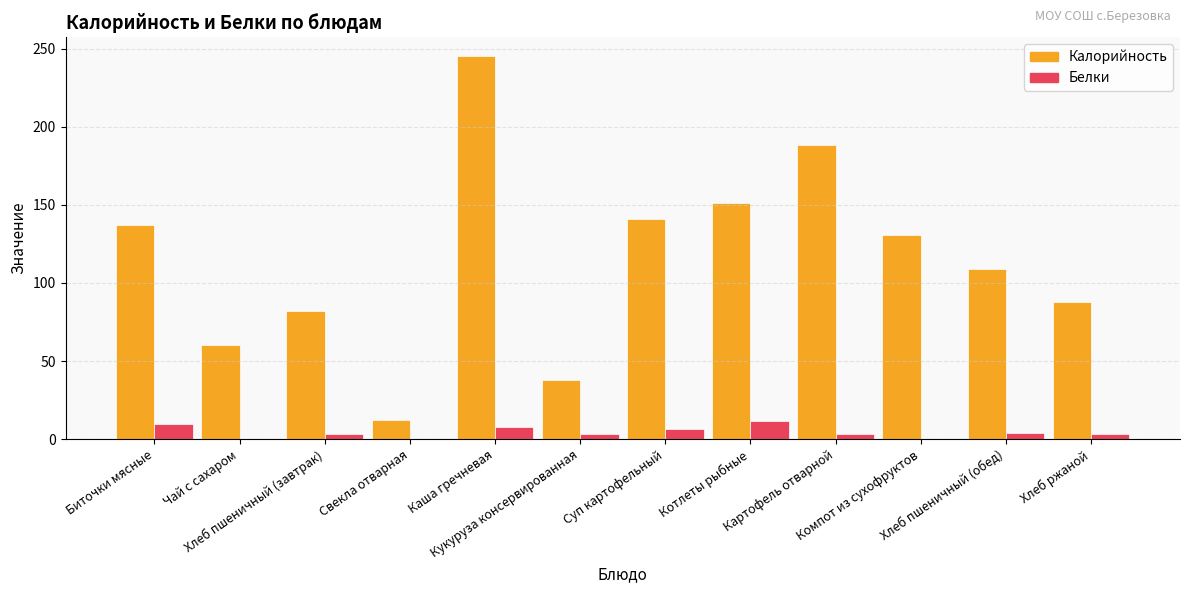

Are the bars horizontal?

No